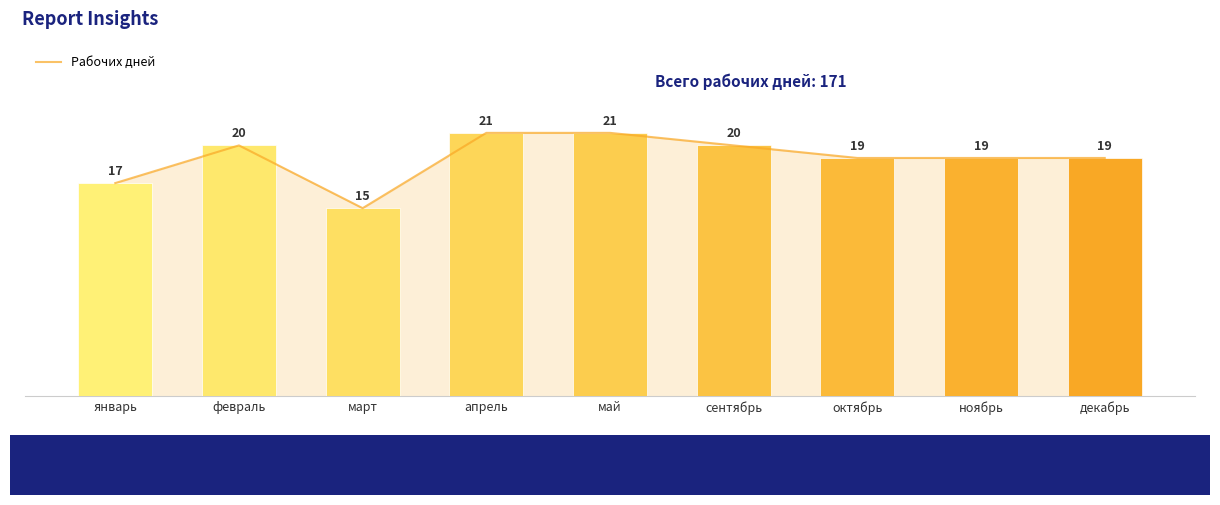

Which label corresponds to the largest value in the chart?

апрель